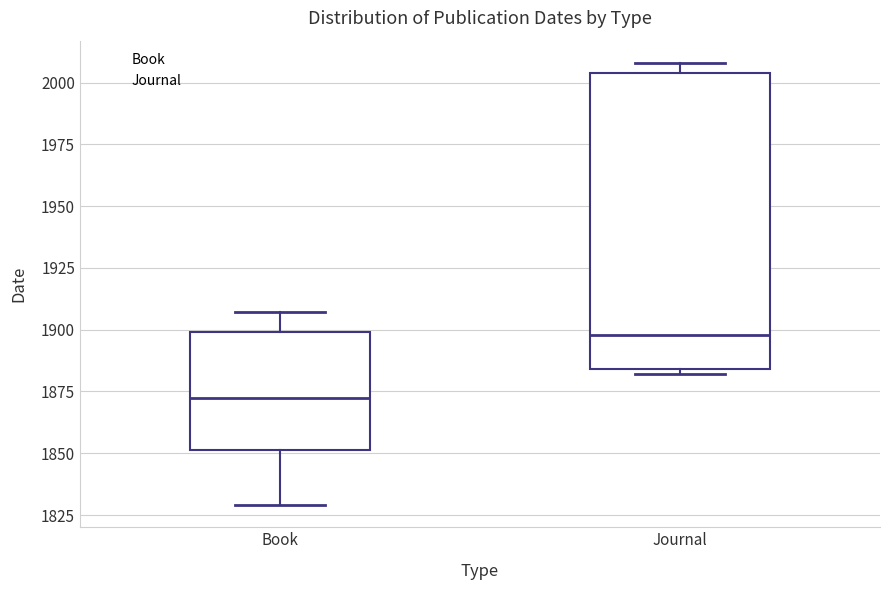

Reading left to right, transcribe this box plot: for each box, give where its median line is, the range the box spans, and where its two whiskers end, as read against the y-axis. The values are not printed on the chart, so give them approximately, as read against the axis.

Book: median 1875, box 1850 to 1900, whiskers 1830 to 1905
Journal: median 1900, box 1885 to 2005, whiskers 1880 to 2010